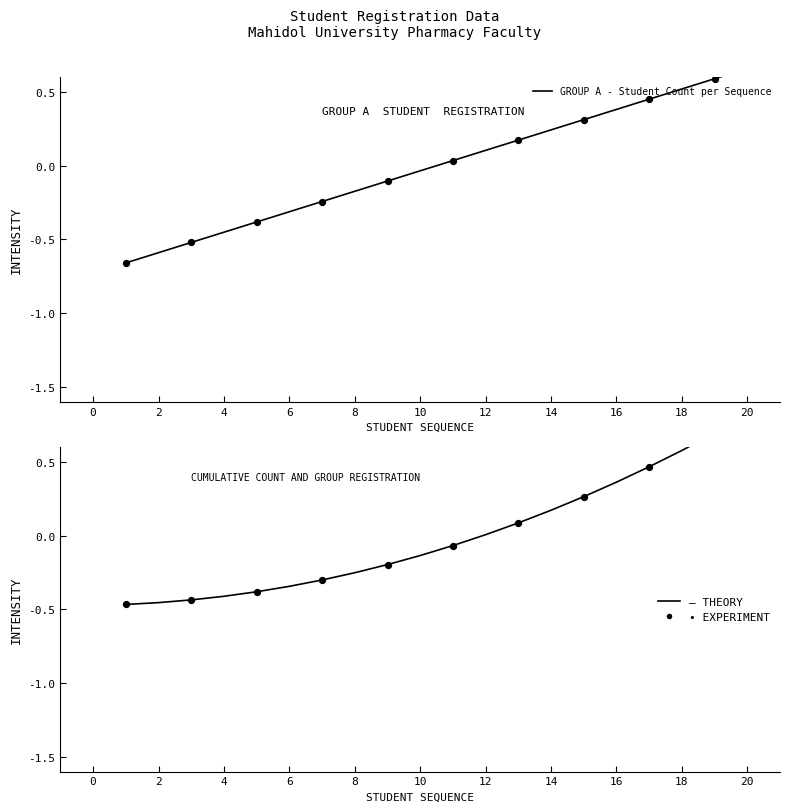

Is the value of GROUP A - Student Count per Sequence at 16 greater than the value of Cumulative Students at 17?

No